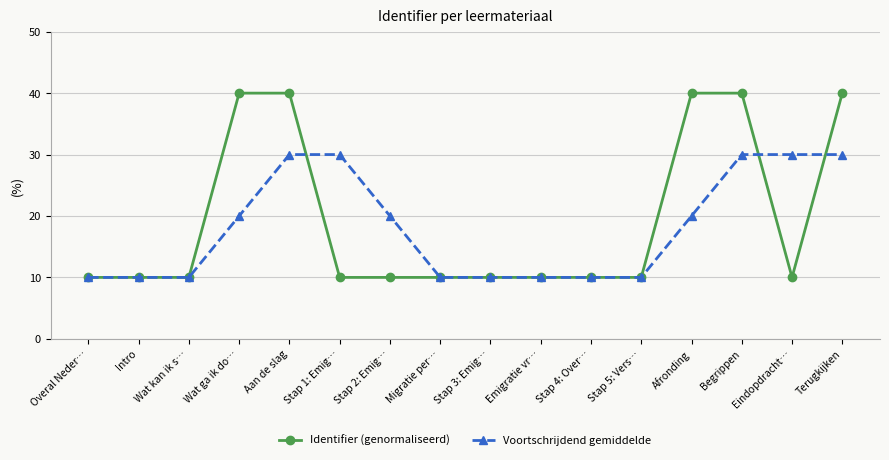

Is it true that Identifier (genormaliseerd) equals 10.0 at Stap 2: Emig…?

True